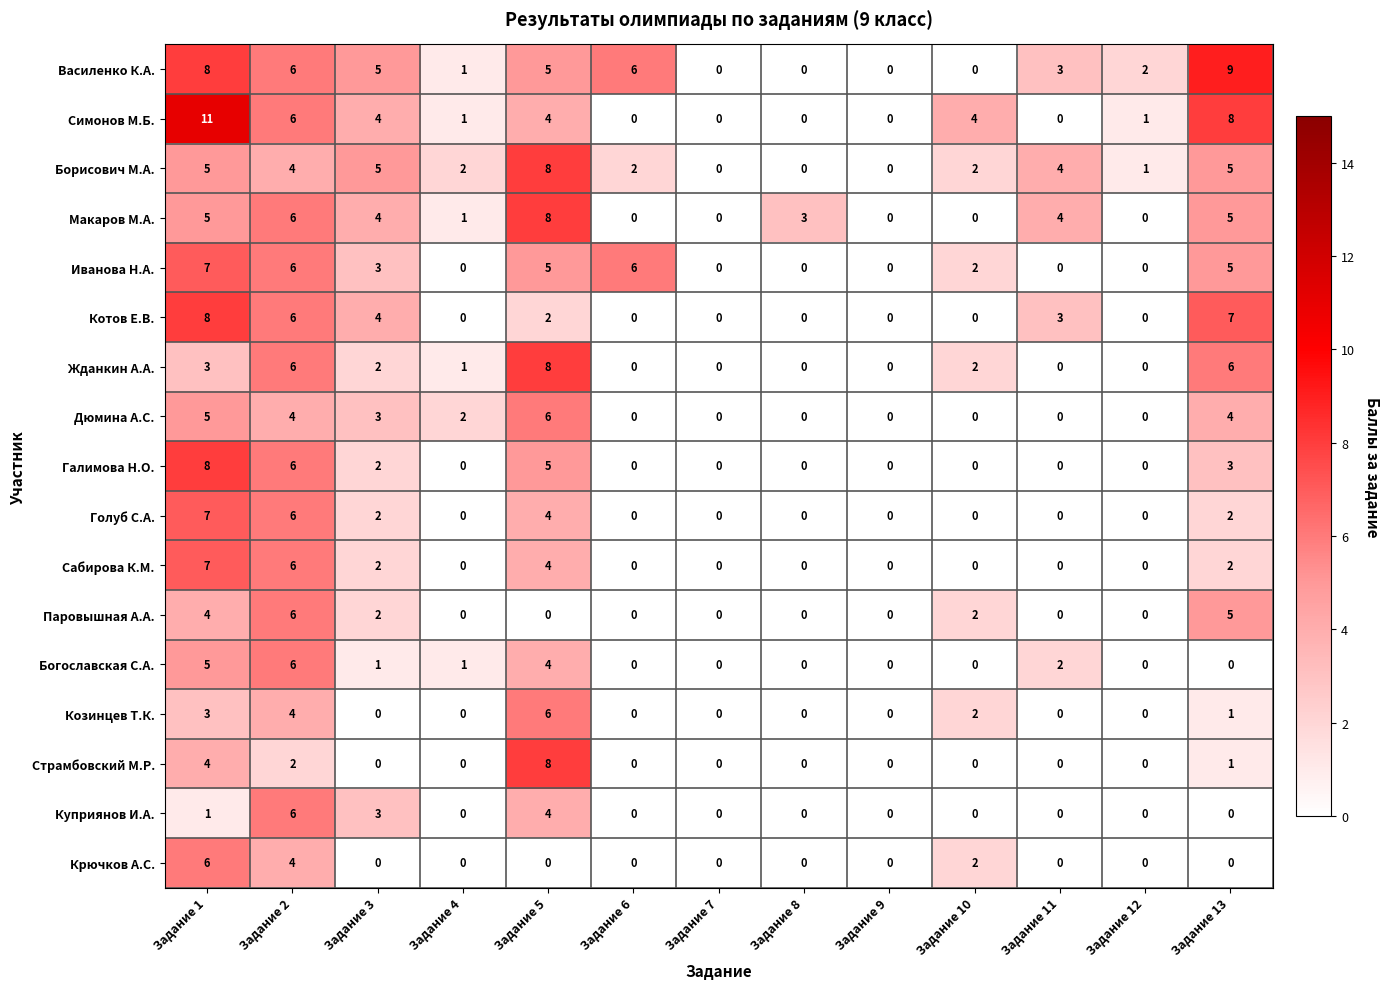

Which series has the widest spread of values?

Симонов М.Б.